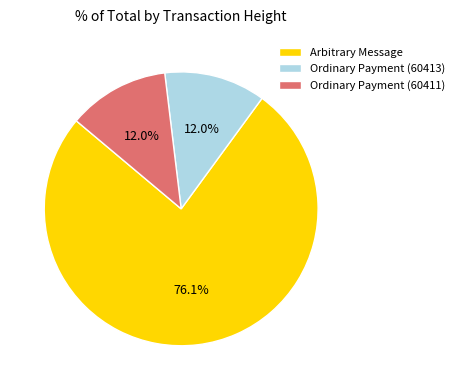

Does Arbitrary Message account for over 50% of the chart?

Yes